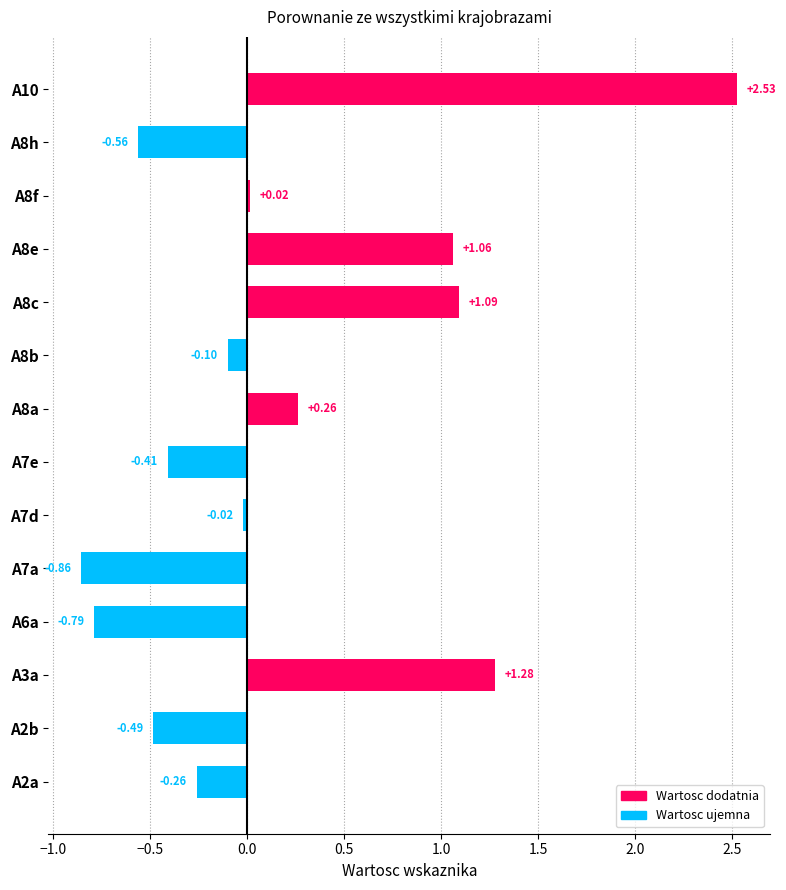

What is the change in value from A8h to A8f?

+0.6